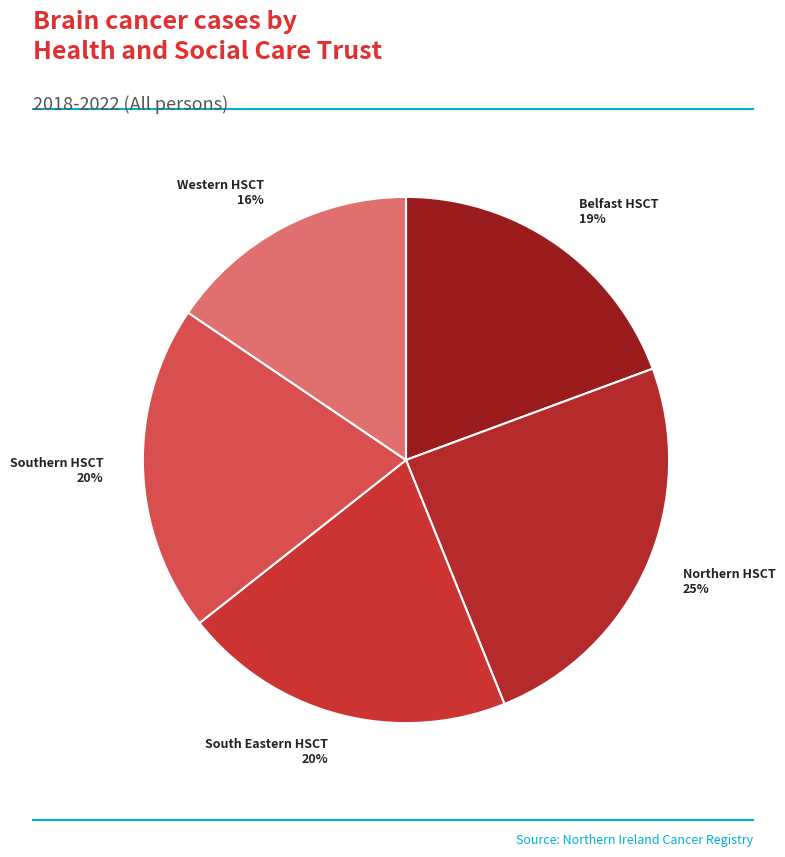

To the nearest percent, what is the combined percentage of Western HSCT and South Eastern HSCT?

36%